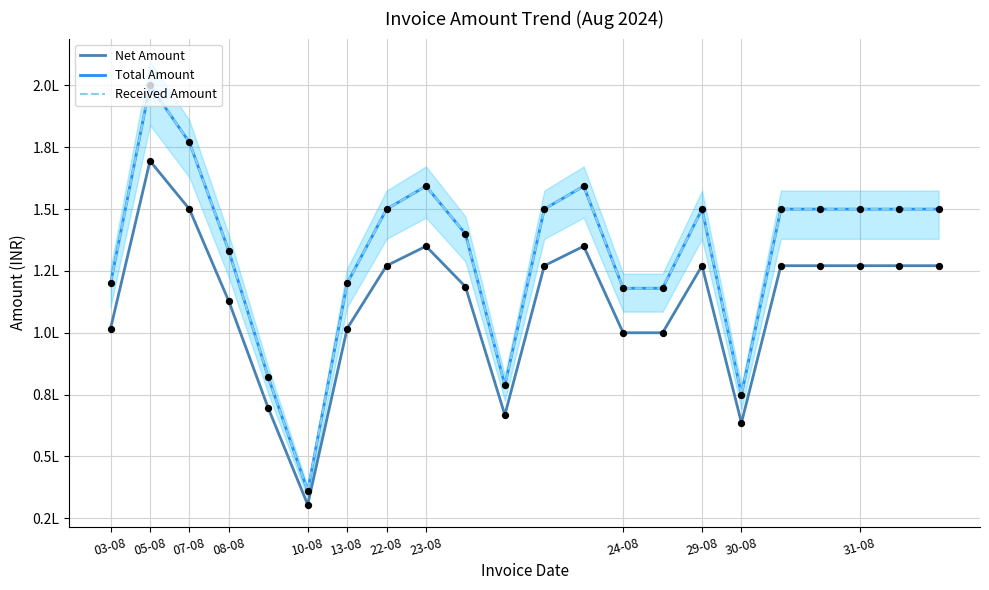

What are all the series names shown in the legend?

Net Amount, Total Amount, Received Amount